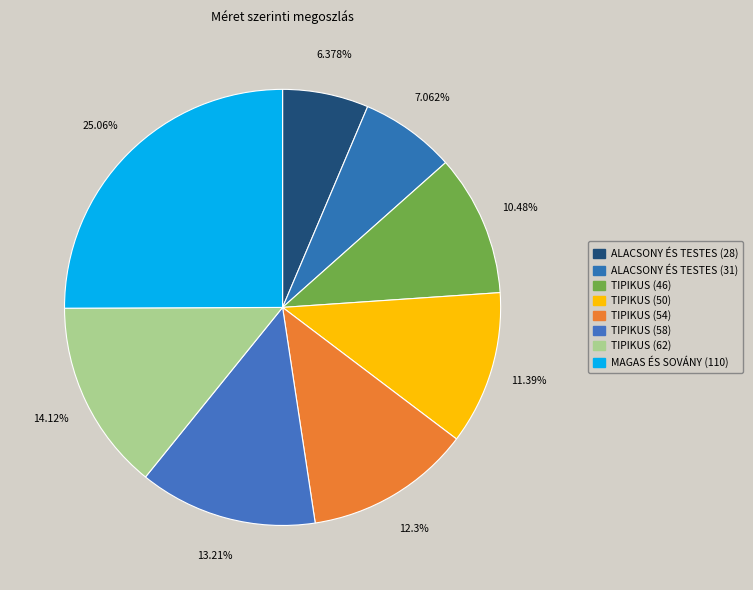

What is the largest slice in the pie chart?

MAGAS ÉS SOVÁNY (110)